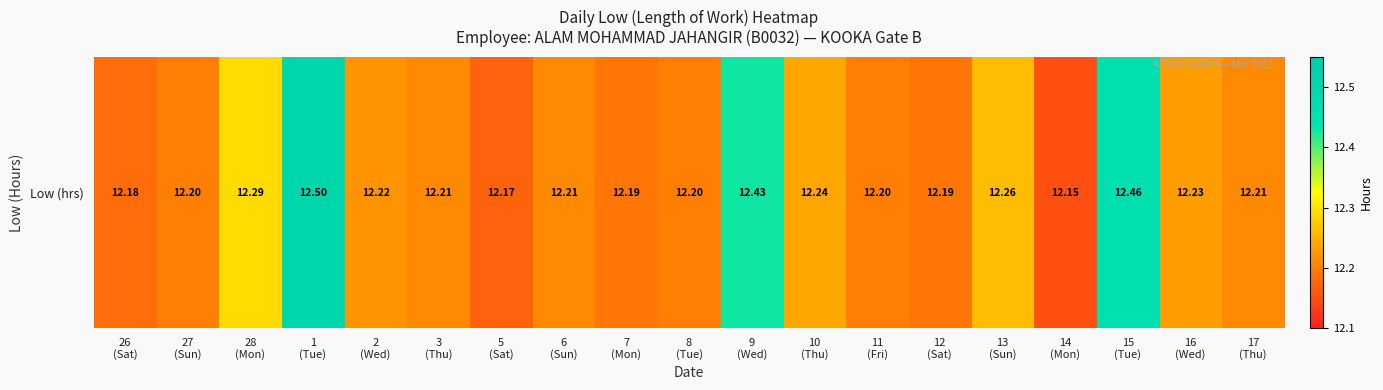

True or false: the data shows 7.3 at 2
(Wed).

False